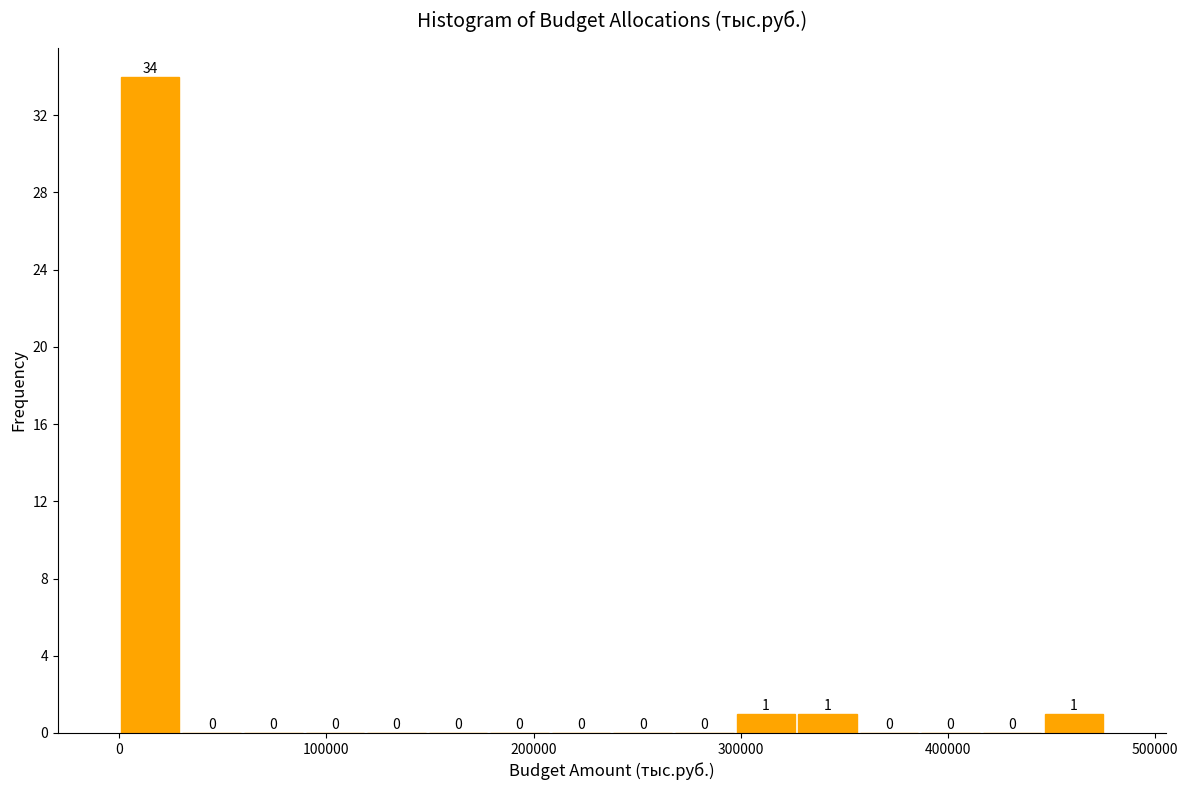

Around what value on the x-axis is the tallest bar? Give the approximate position of its centre, as read against the axis.

10000